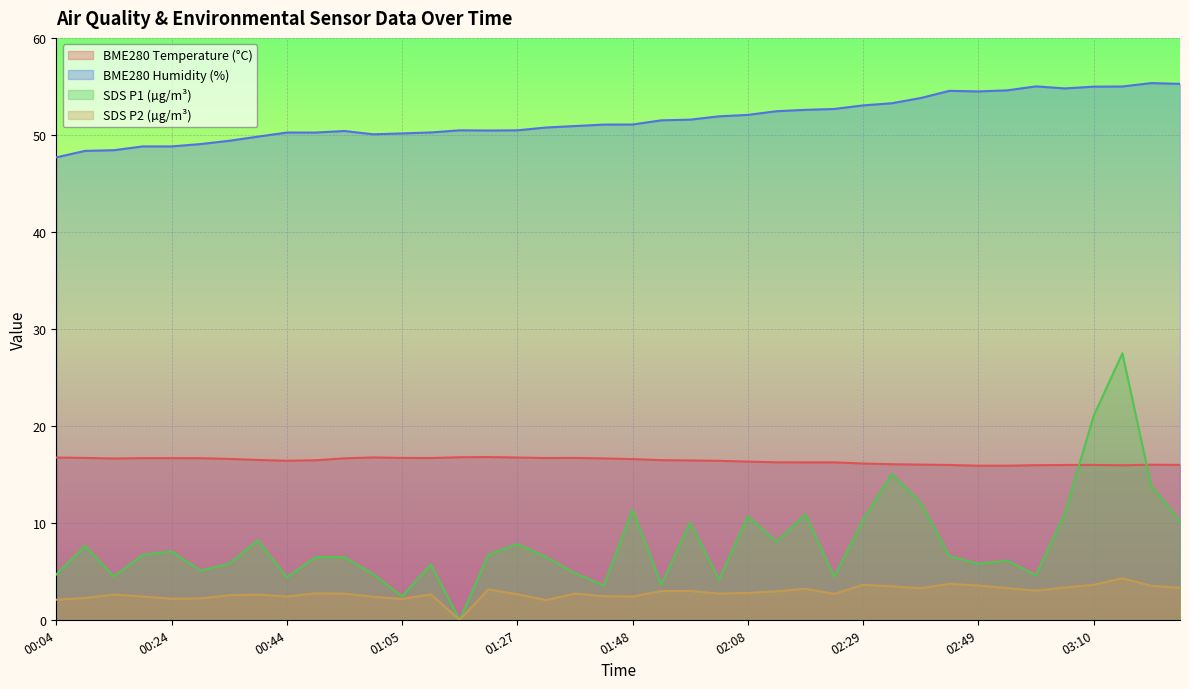

Rank the series by their maximum value, from highest to lowest.

BME280 Humidity (%), SDS P1 (µg/m³), BME280 Temperature (°C), SDS P2 (µg/m³)